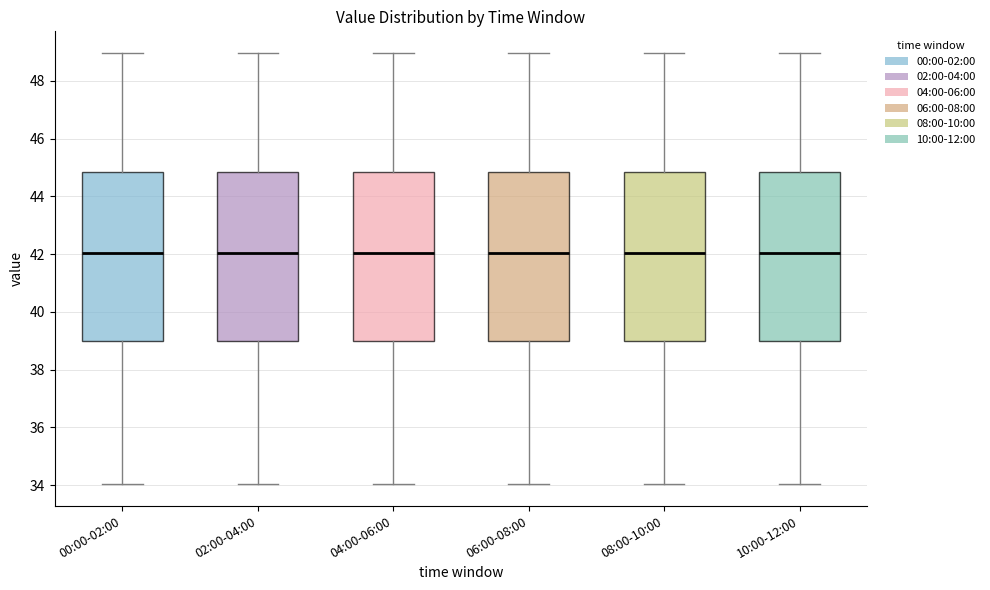

Reading left to right, transcribe this box plot: for each box, give where its median line is, the range the box spans, and where its two whiskers end, as read against the y-axis. The values are not printed on the chart, so give them approximately, as read against the axis.

00:00-02:00: median 42.0, box 39.0 to 44.8, whiskers 34.0 to 49.0
02:00-04:00: median 42.0, box 39.0 to 44.8, whiskers 34.0 to 49.0
04:00-06:00: median 42.0, box 39.0 to 44.8, whiskers 34.0 to 49.0
06:00-08:00: median 42.0, box 39.0 to 44.8, whiskers 34.0 to 49.0
08:00-10:00: median 42.0, box 39.0 to 44.8, whiskers 34.0 to 49.0
10:00-12:00: median 42.0, box 39.0 to 44.8, whiskers 34.0 to 49.0